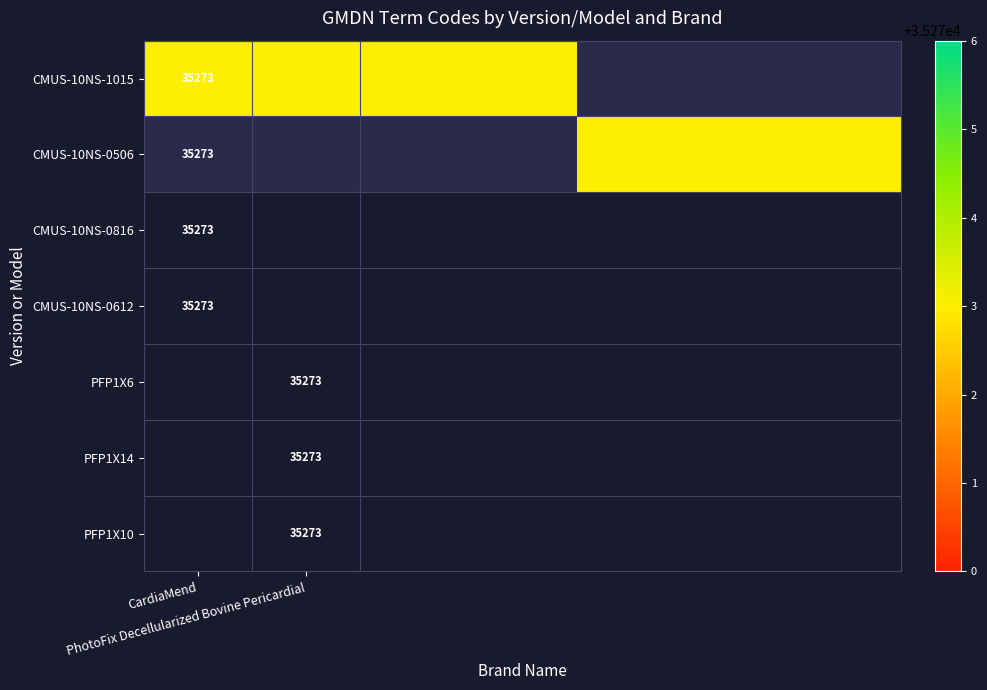

Is the value of CardiaMend at CMUS-10NS-1015 greater than the value of PhotoFix Decellularized Bovine Pericardial at CMUS-10NS-0816?

Yes